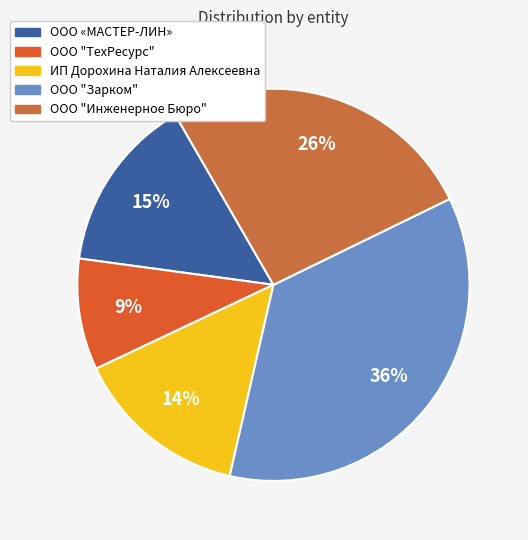

How many slices are in this pie chart?

5